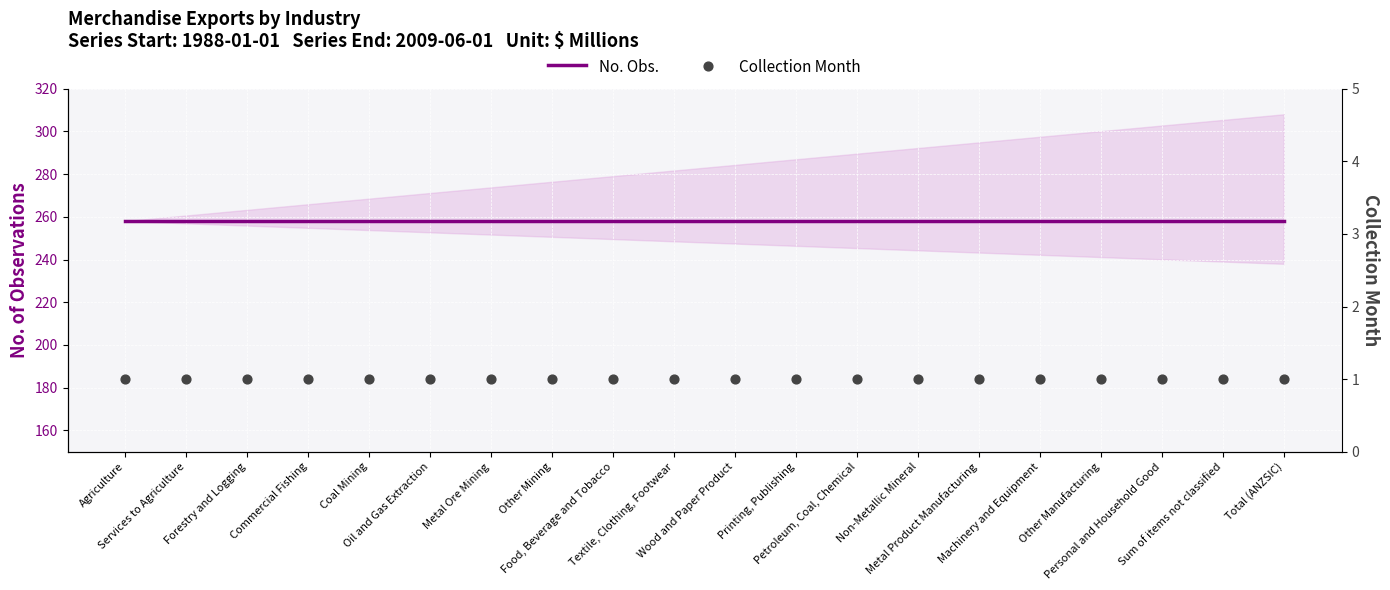

At which category is the sum across all series the highest?

Agriculture